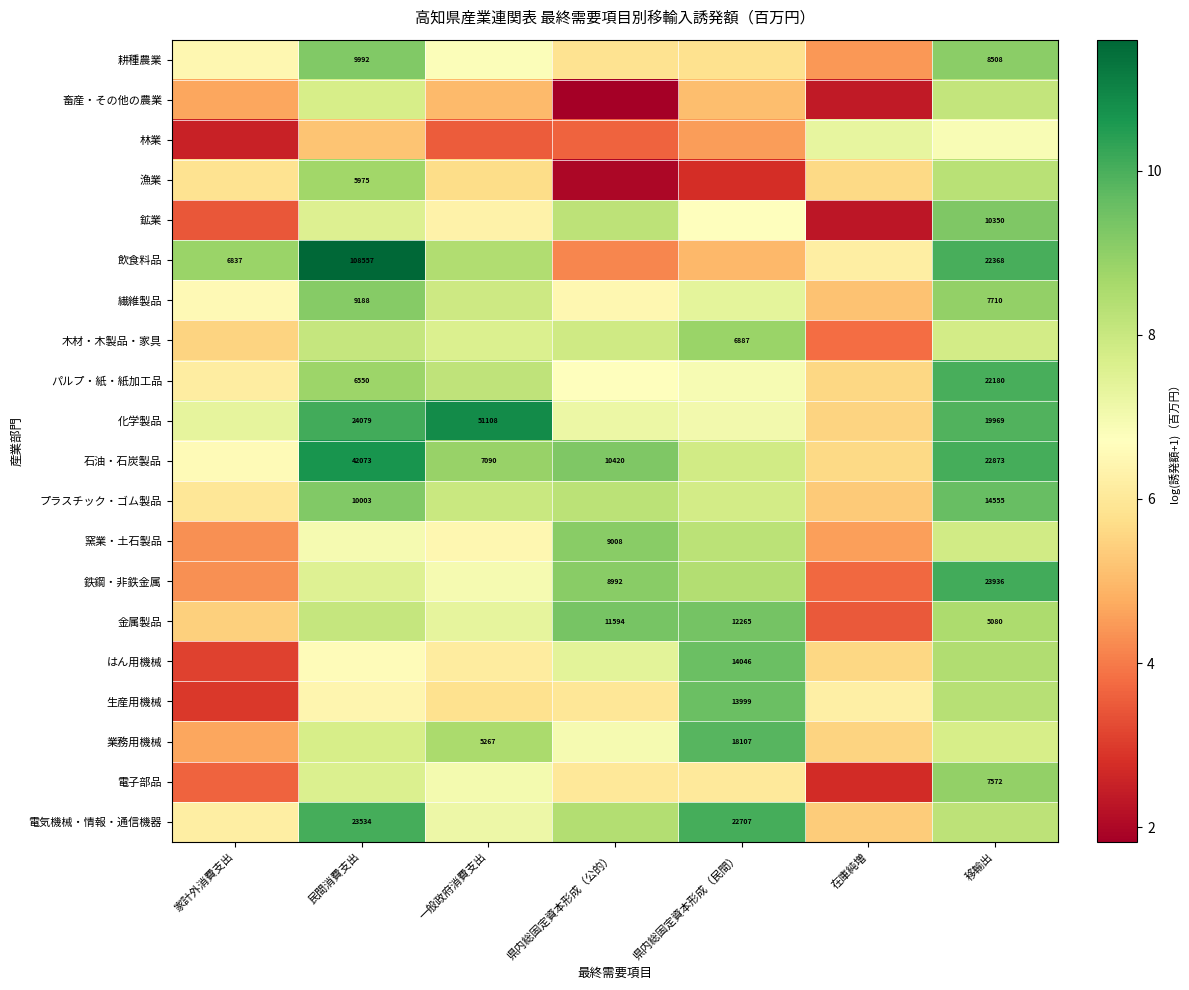

What is the approximate value of 木材・木製品・家具 at 県内総固定資本形成（民間）?

8.8